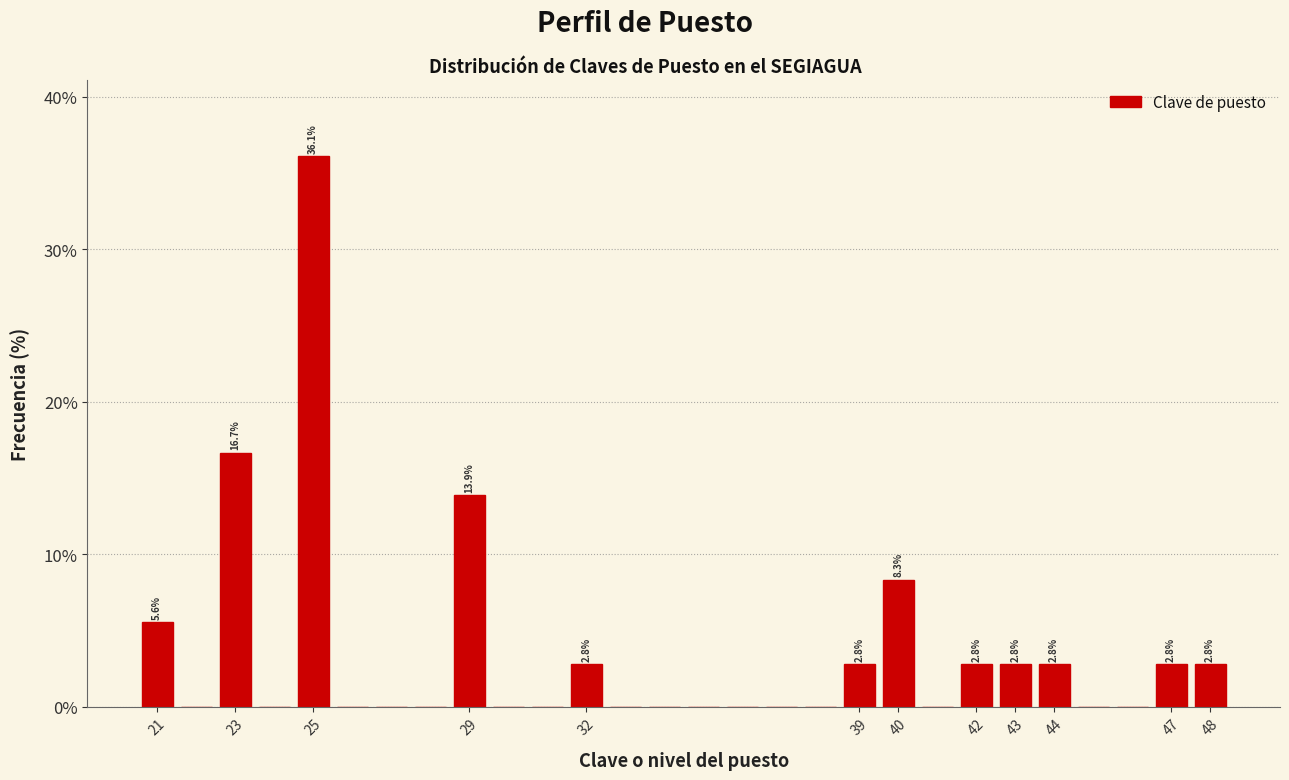

Which range on the x-axis has the tallest bar?

24.5 to 25.5